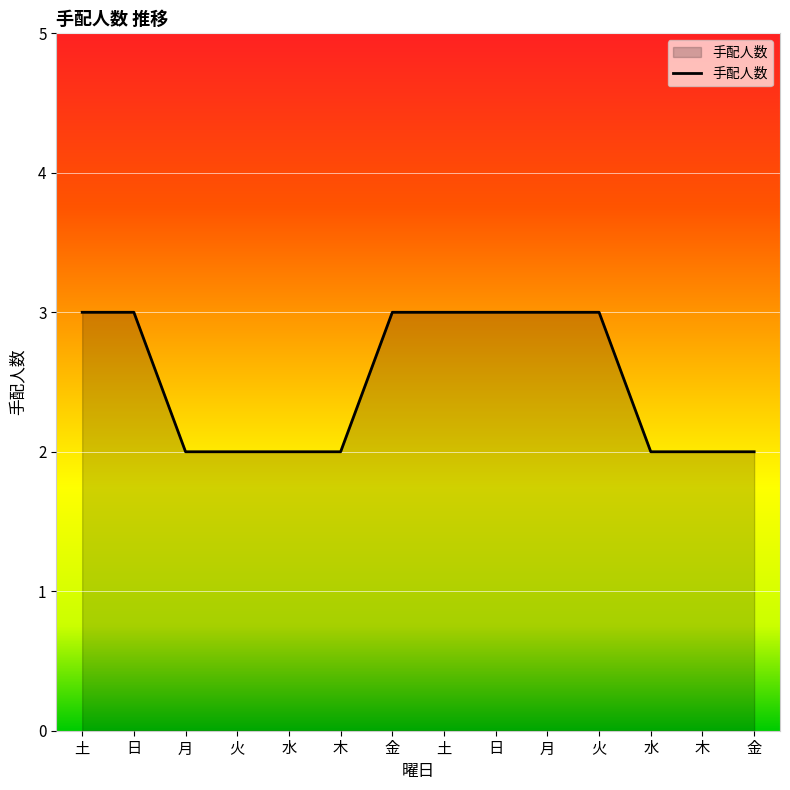

What value does the data have at 火?

2